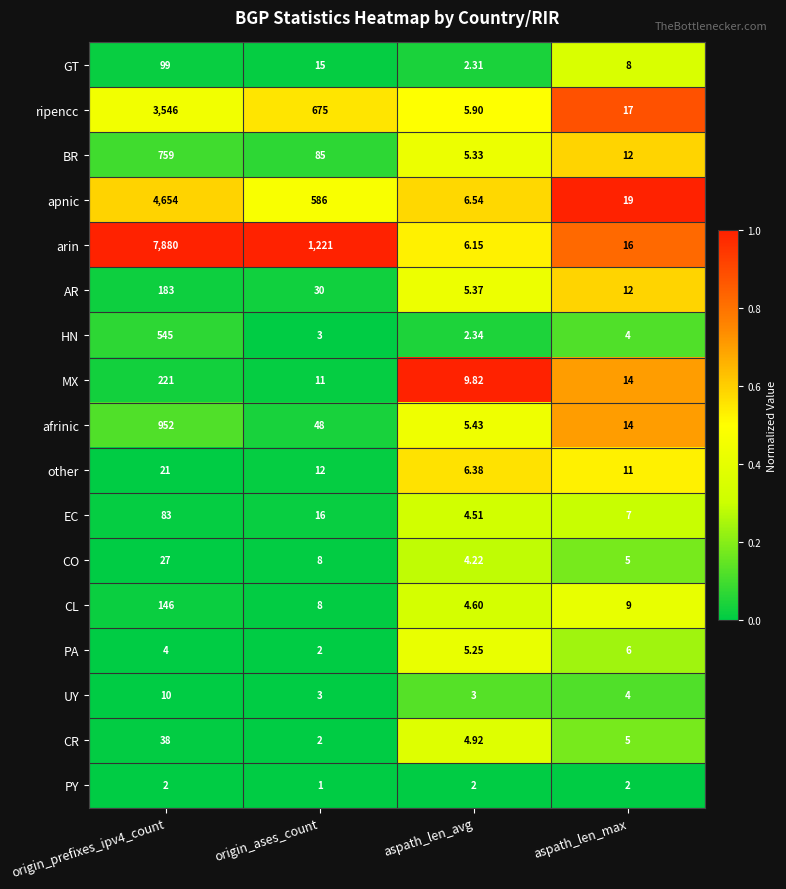

Is the value of other at aspath_len_max greater than the value of apnic at aspath_len_max?

No